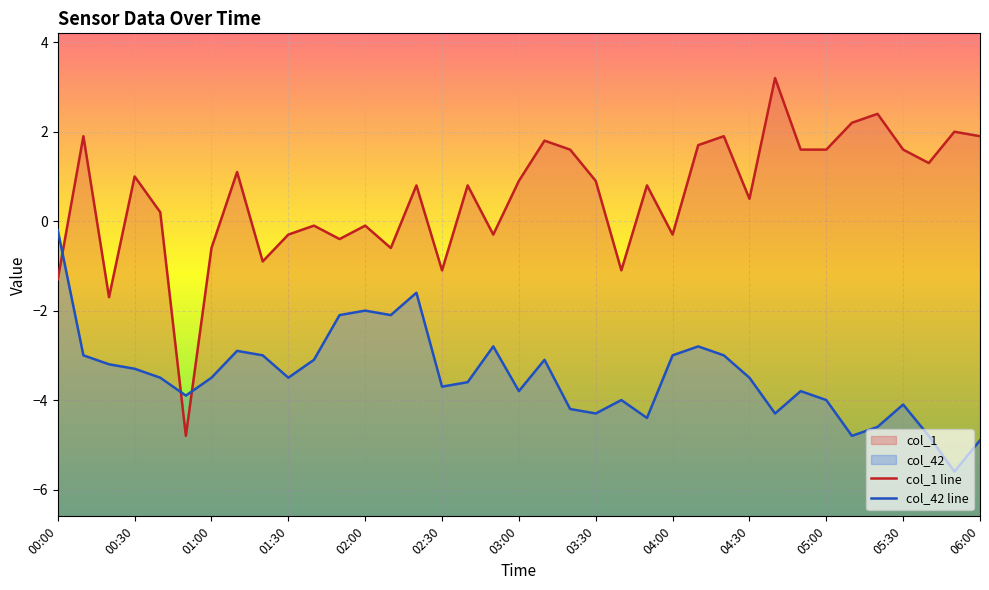

At which category is the sum across all series the highest?

14